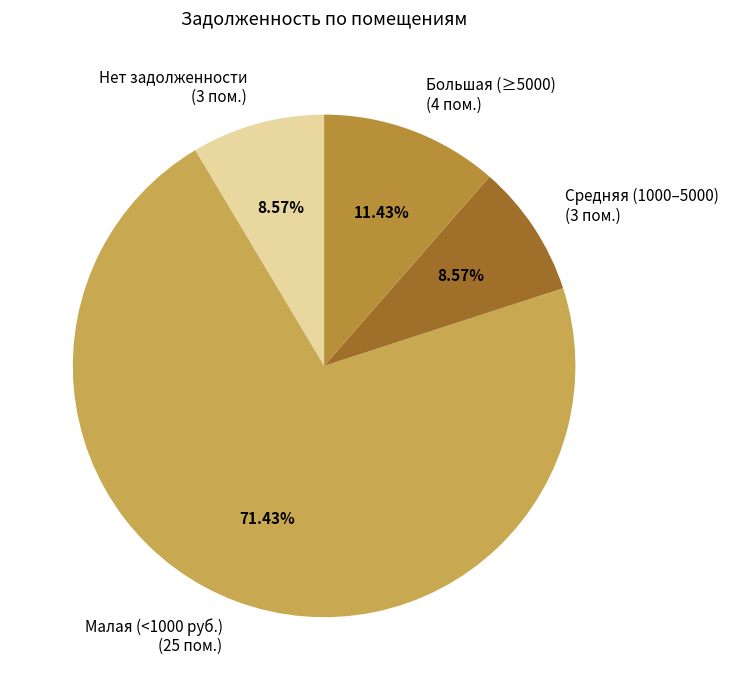

Which has a higher value, Средняя (1000–5000) (3 пом.) or Большая (≥5000) (4 пом.)?

Большая (≥5000) (4 пом.)